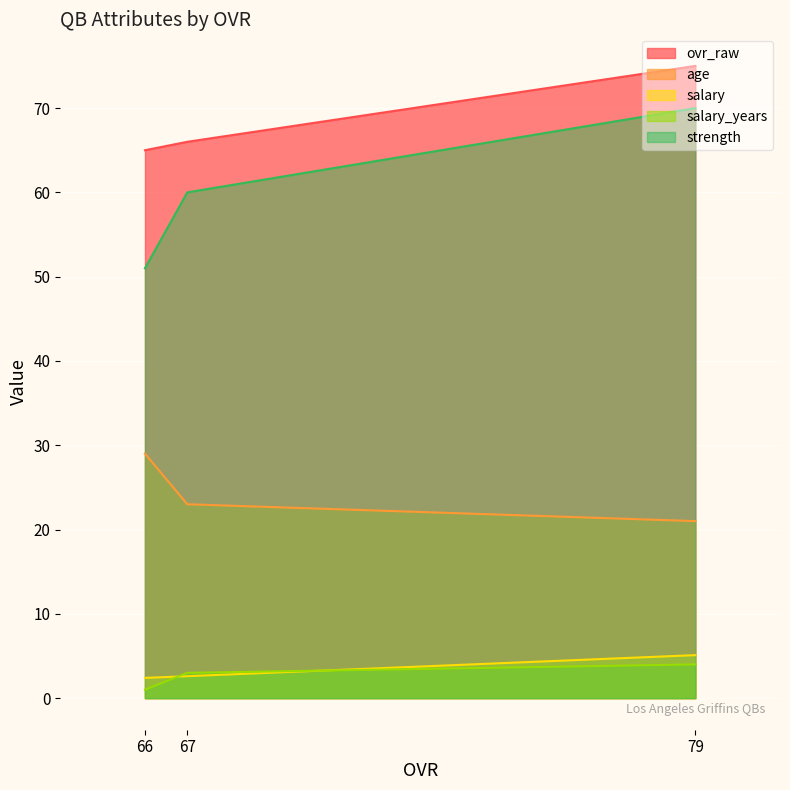

List the series in order of their peak value, lowest first.

salary_years, salary, age, strength, ovr_raw